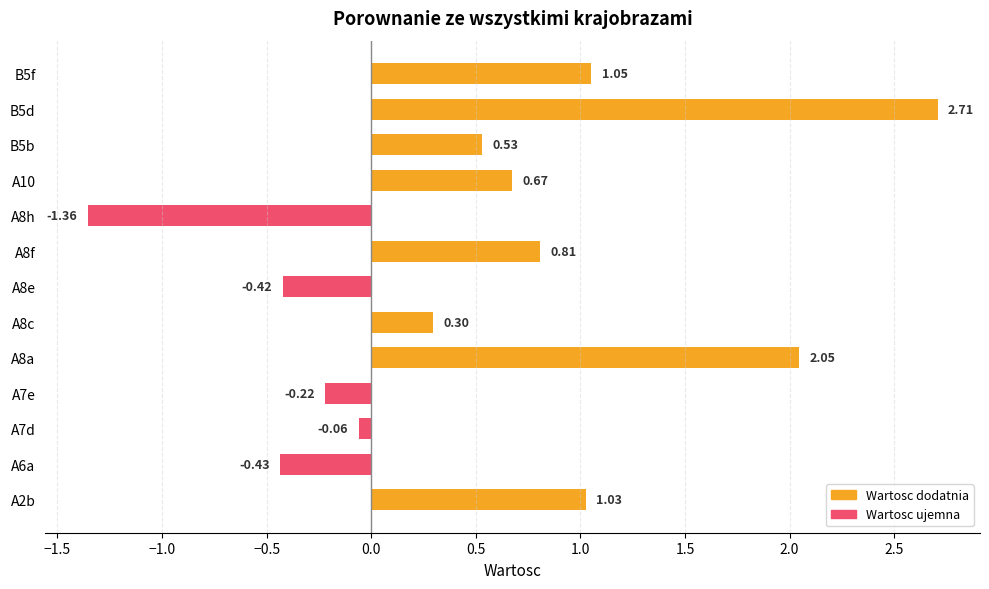

List the labels in order of value, smallest first.

A8h, A6a, A8e, A7e, A7d, A8c, B5b, A10, A8f, A2b, B5f, A8a, B5d